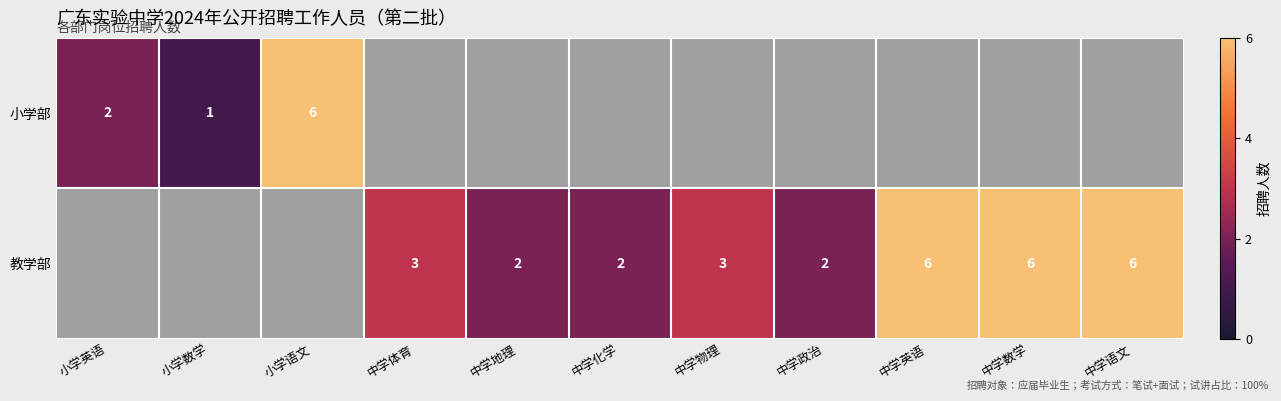

The 教学部 series shows 1 at 中学政治. True or false?

False